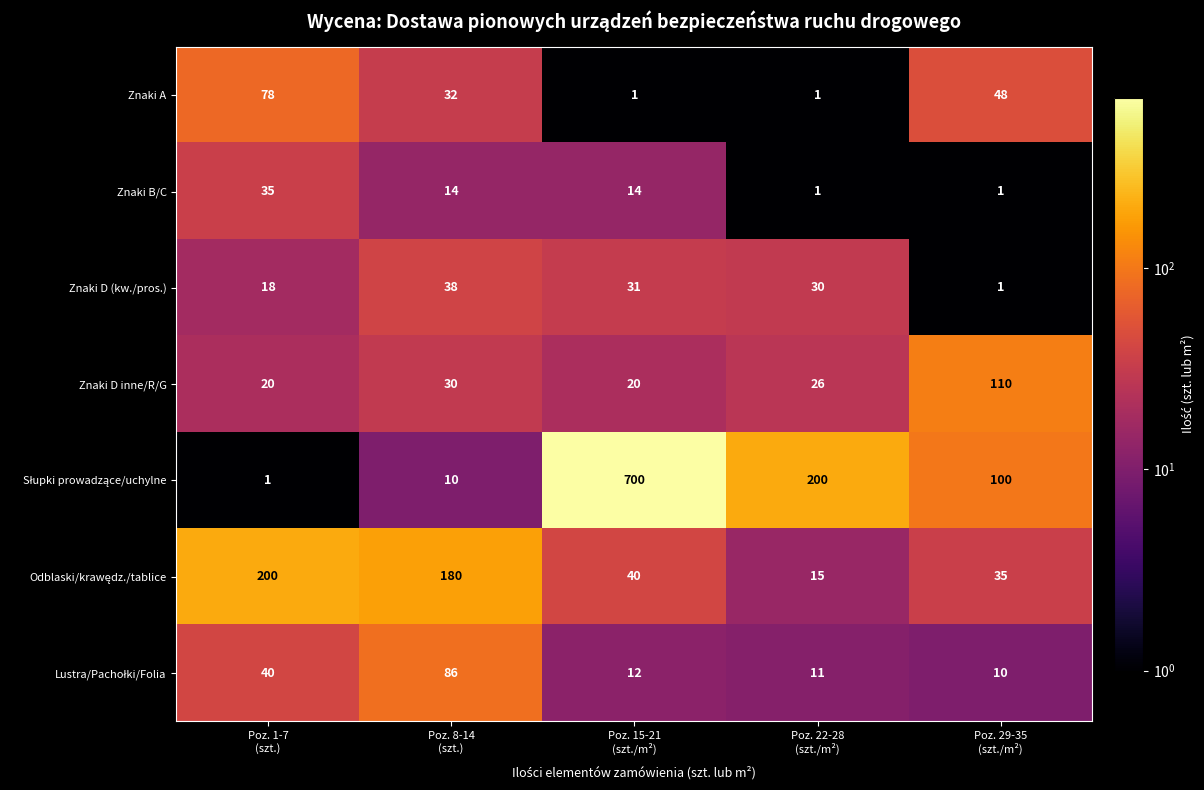

What is the maximum value shown in the chart?

700